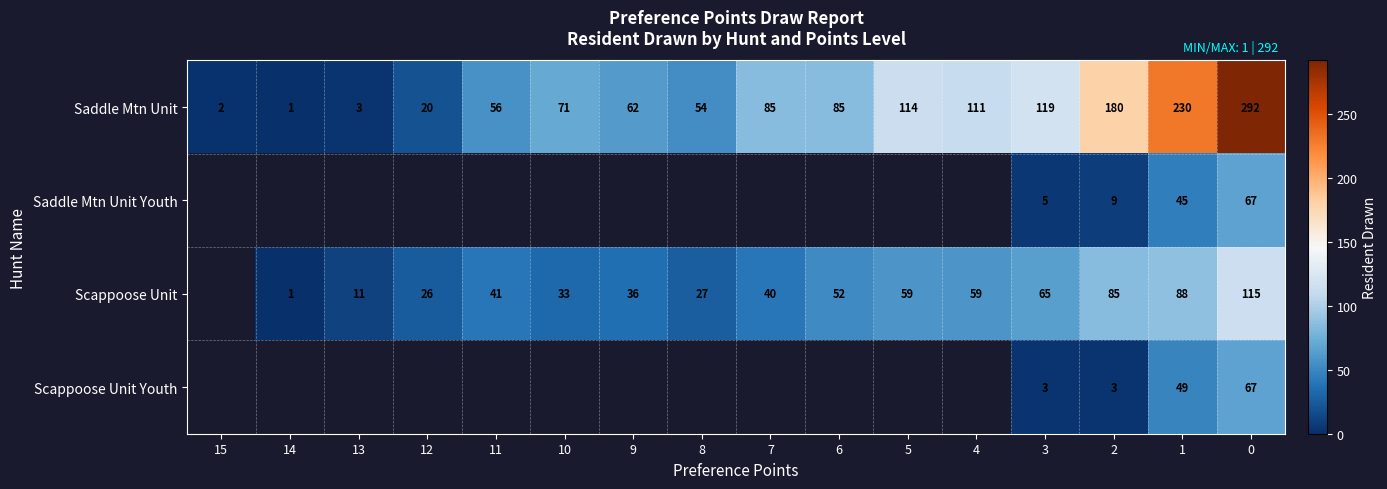

What is the minimum value shown in the chart?

1.0